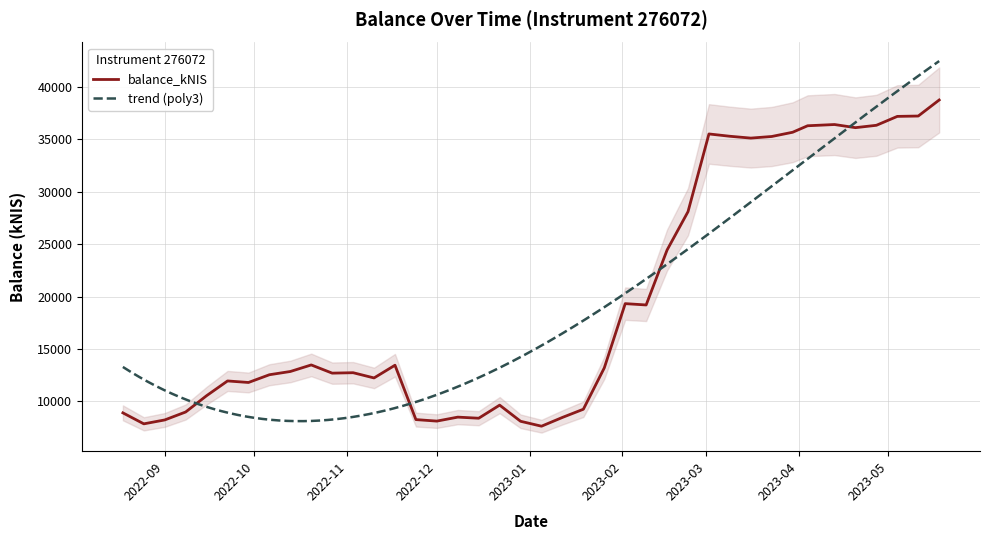

Which category has the highest value across all series?

2023-05-18